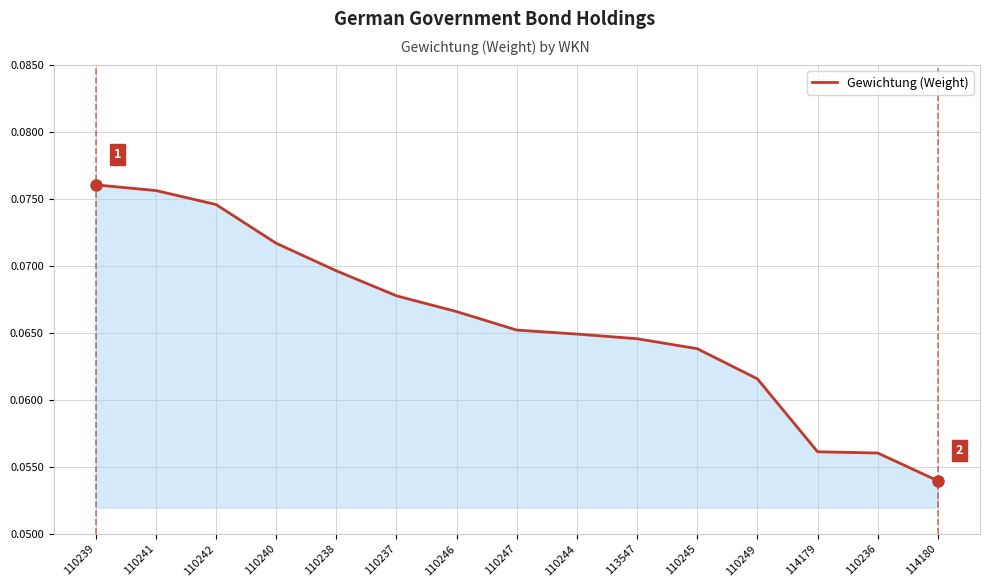

Which category has the highest value across all series?

110239